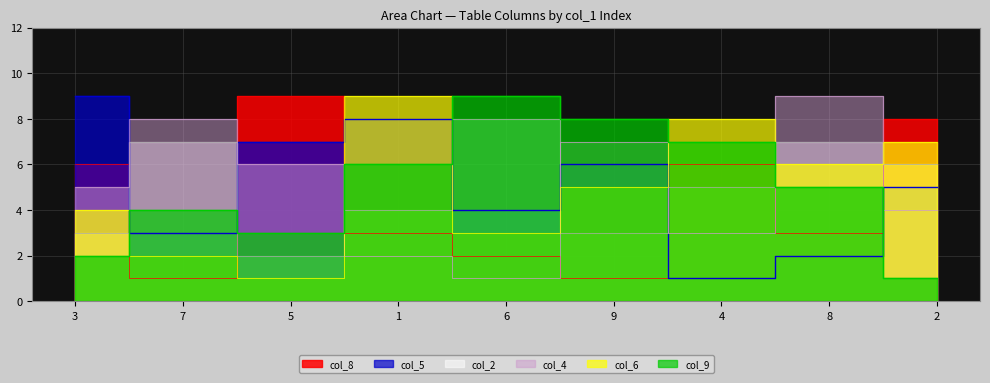

List the labels in order of col_4 value, largest first.

8, 7, 9, 5, 3, 2, 4, 1, 6